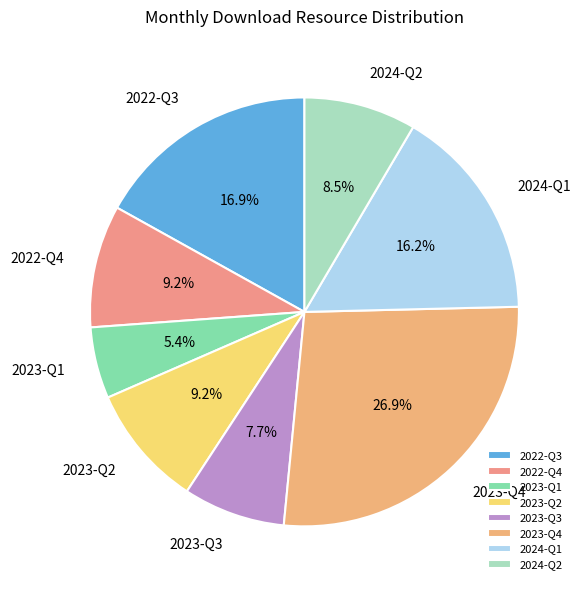

Which slice is the largest?

2023-Q4